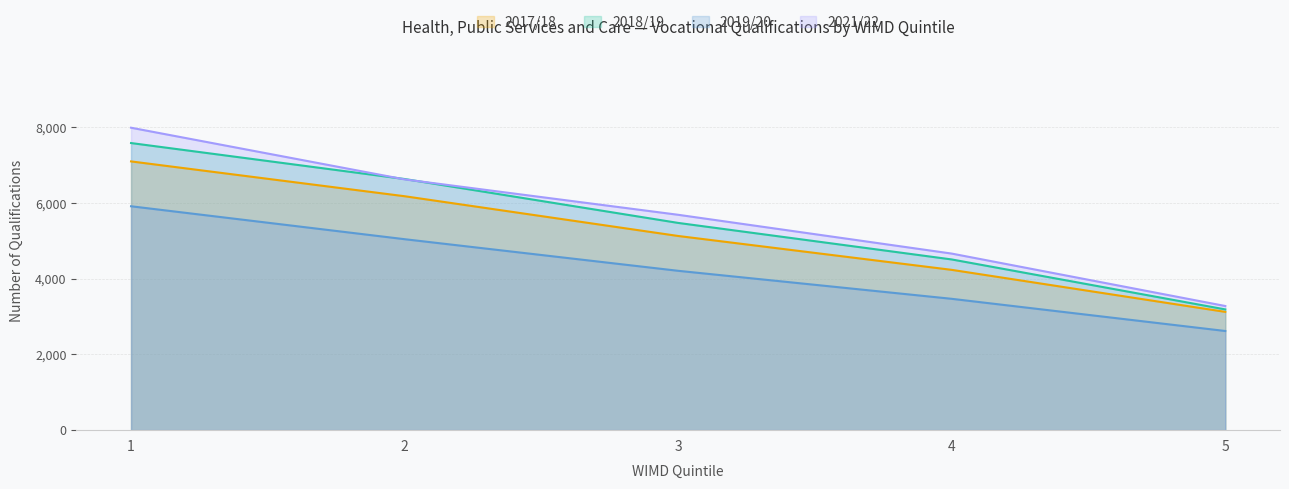

Reading right to left, extract all data points from this chart.

2017/18: 5=3125	4=4235	3=5130	2=6180	1=7100
2018/19: 5=3190	4=4510	3=5475	2=6635	1=7585
2019/20: 5=2620	4=3470	3=4210	2=5045	1=5915
2021/22: 5=3280	4=4665	3=5690	2=6625	1=7990